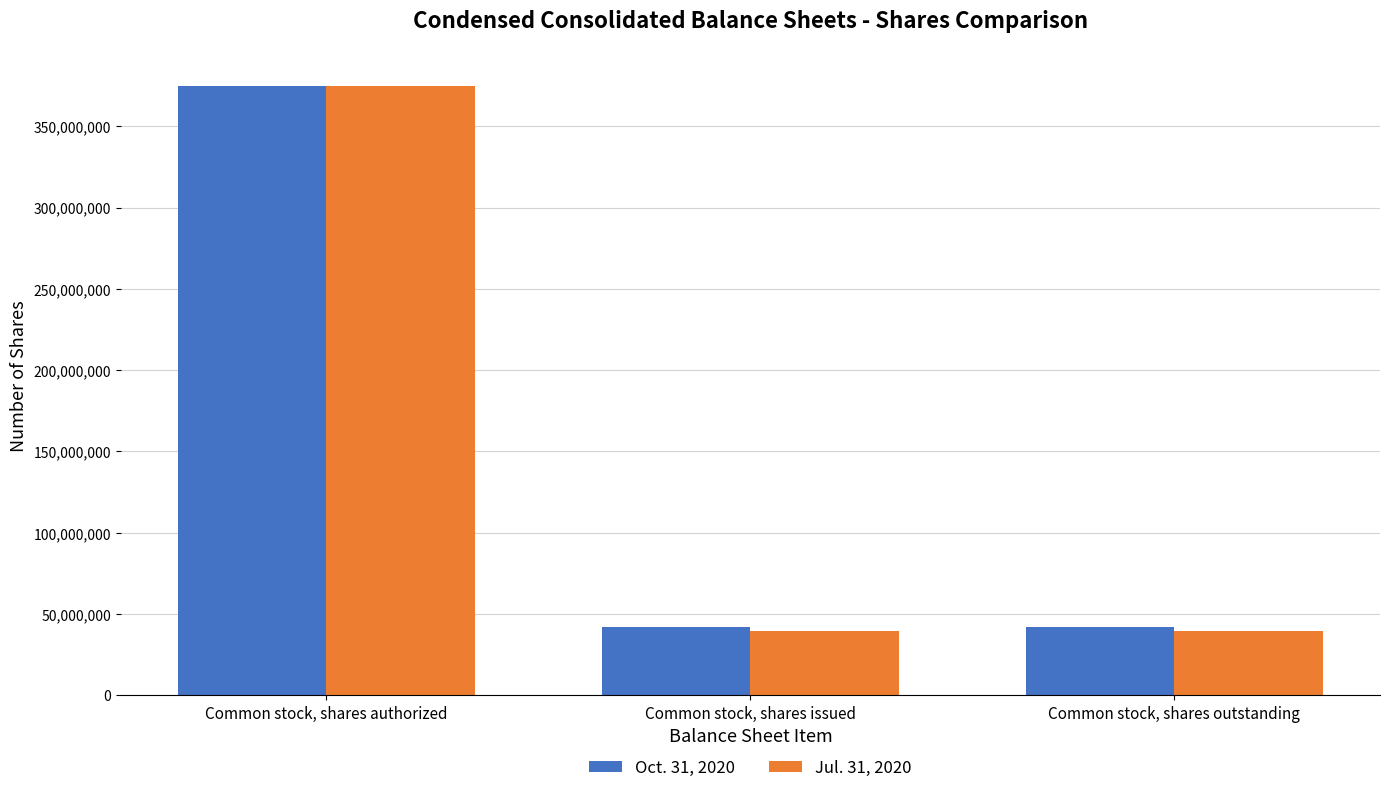

Which series changed the most between Common stock, shares authorized and Common stock, shares outstanding?

Jul. 31, 2020